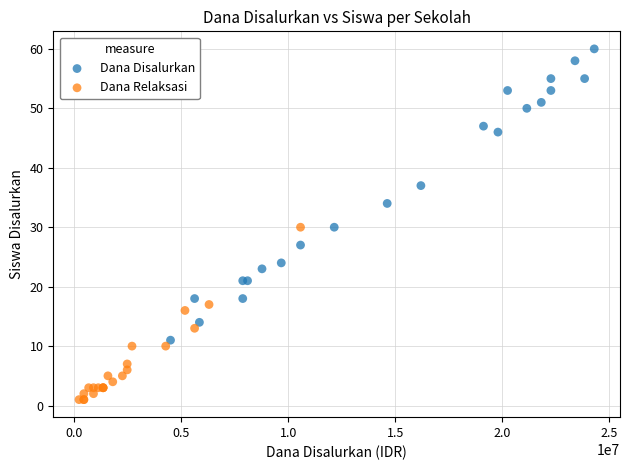

Which series has the largest Y range (max minus min)?

Dana Disalurkan